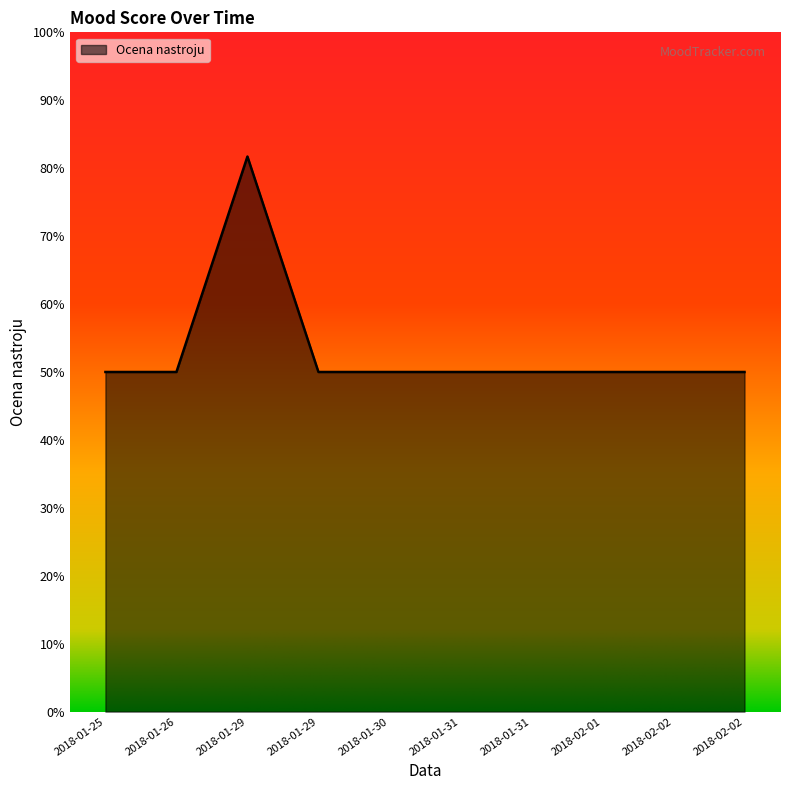

What is the label of the 7th point from the right?

2018-01-29